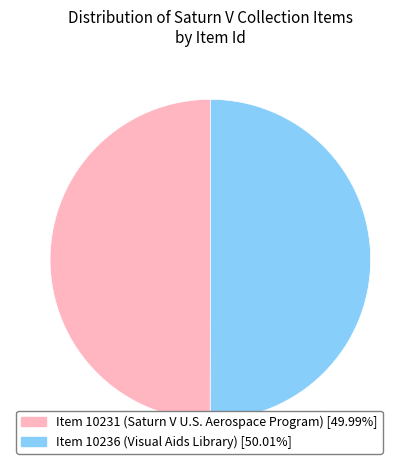

Is the sum of Item 10236 (Visual Aids Library) and Item 10231 (Saturn V U.S. Aerospace Program) greater than half?

Yes